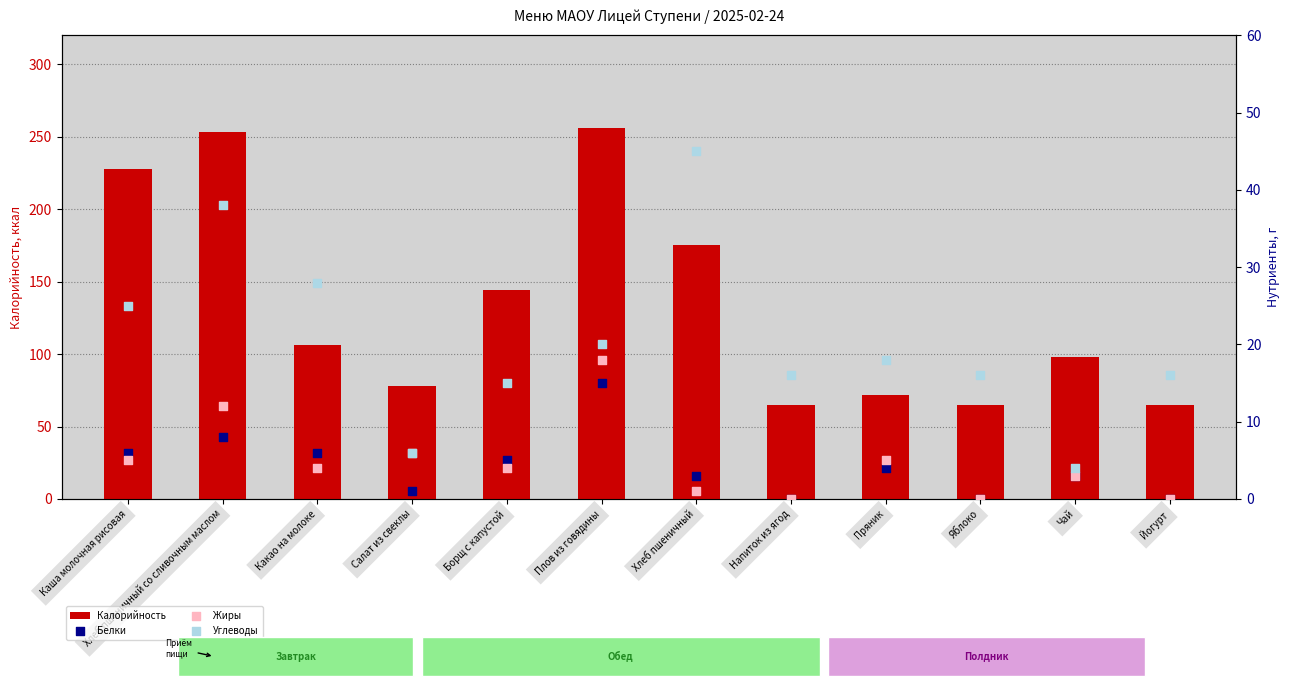

Which series reaches the minimum Y coordinate?

Белки